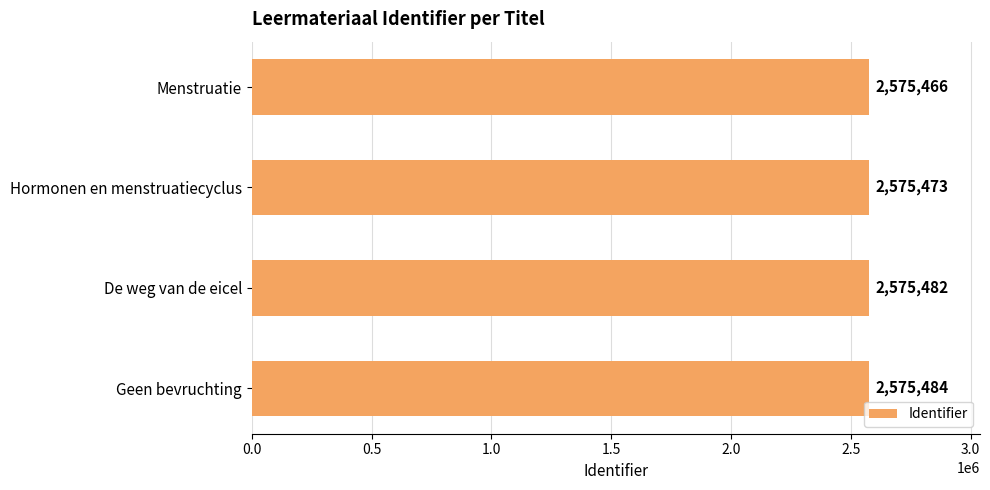

The value at Menstruatie is 4345522. True or false?

False